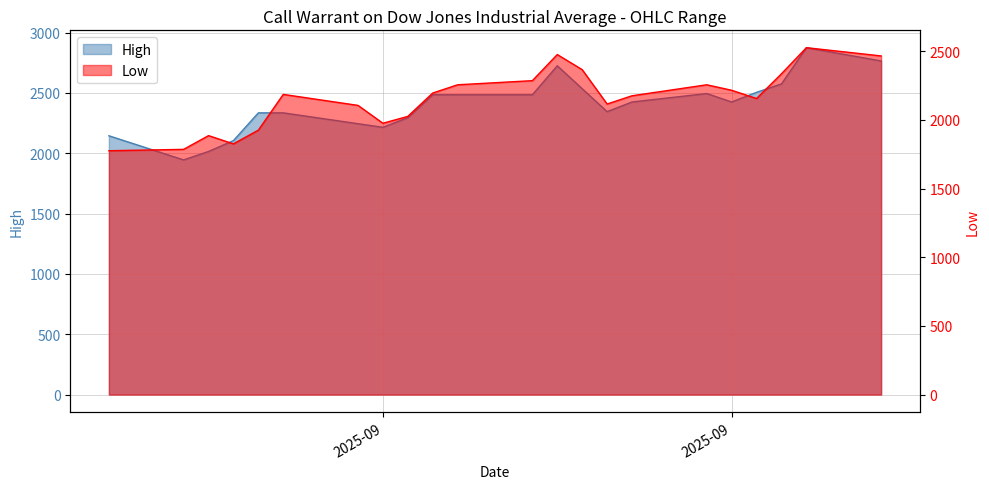

What is the difference between the Low values at 10.09.2025 and 05.09.2025?

50